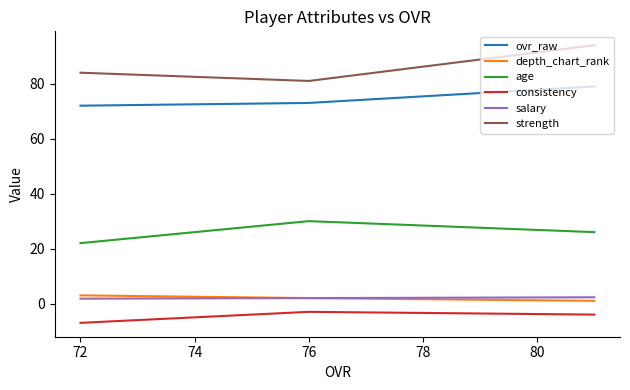

What is the difference between the maximum and minimum values in the ovr_raw series?

7.0